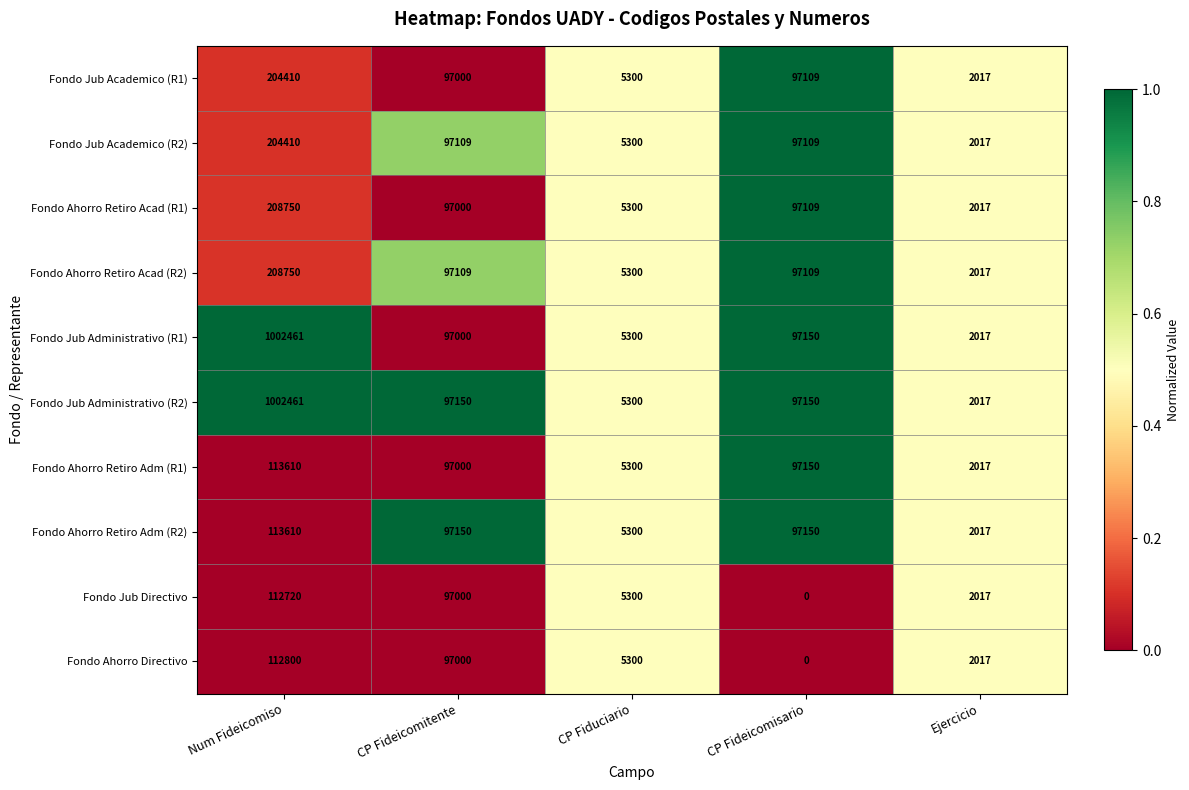

At which label is Fondo Jub Administrativo (R1) closest to 502239?

CP Fideicomisario